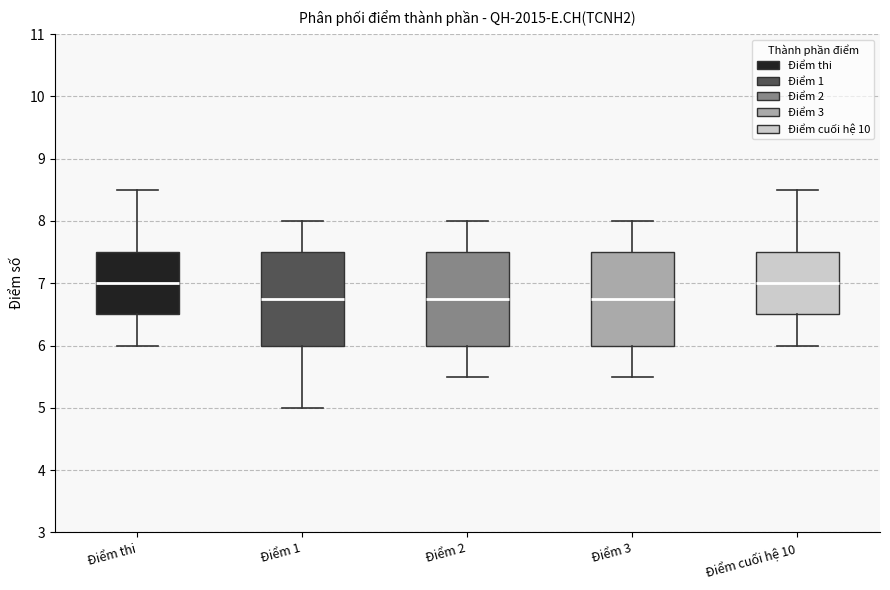

Reading left to right, transcribe this box plot: for each box, give where its median line is, the range the box spans, and where its two whiskers end, as read against the y-axis. The values are not printed on the chart, so give them approximately, as read against the axis.

Điểm thi: median 7.0, box 6.5 to 7.5, whiskers 6.0 to 8.5
Điểm 1: median 6.8, box 6.0 to 7.5, whiskers 5.0 to 8.0
Điểm 2: median 6.8, box 6.0 to 7.5, whiskers 5.5 to 8.0
Điểm 3: median 6.8, box 6.0 to 7.5, whiskers 5.5 to 8.0
Điểm cuối hệ 10: median 7.0, box 6.5 to 7.5, whiskers 6.0 to 8.5